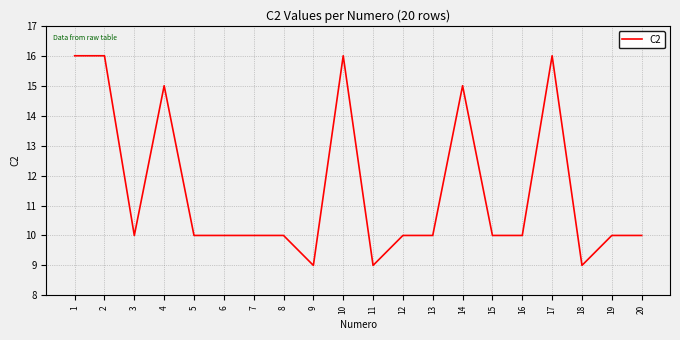

What is the difference between the values at 6 and 1?

6